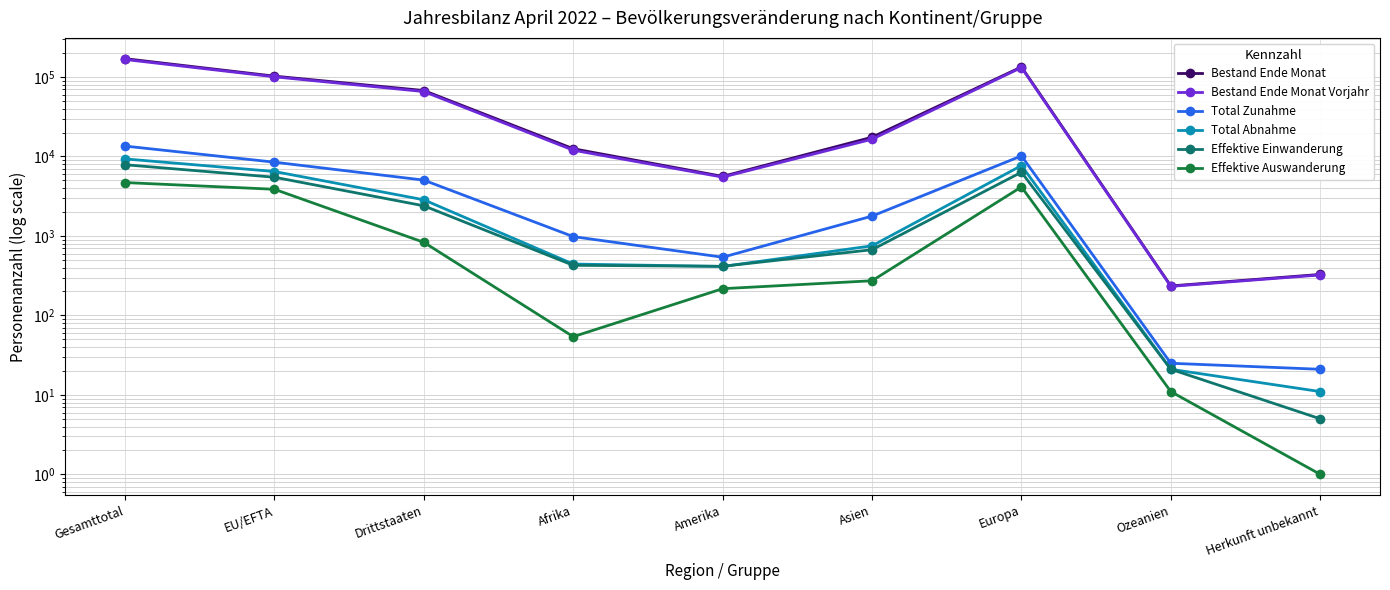

How many values in the Effektive Auswanderung series are below 273?

4